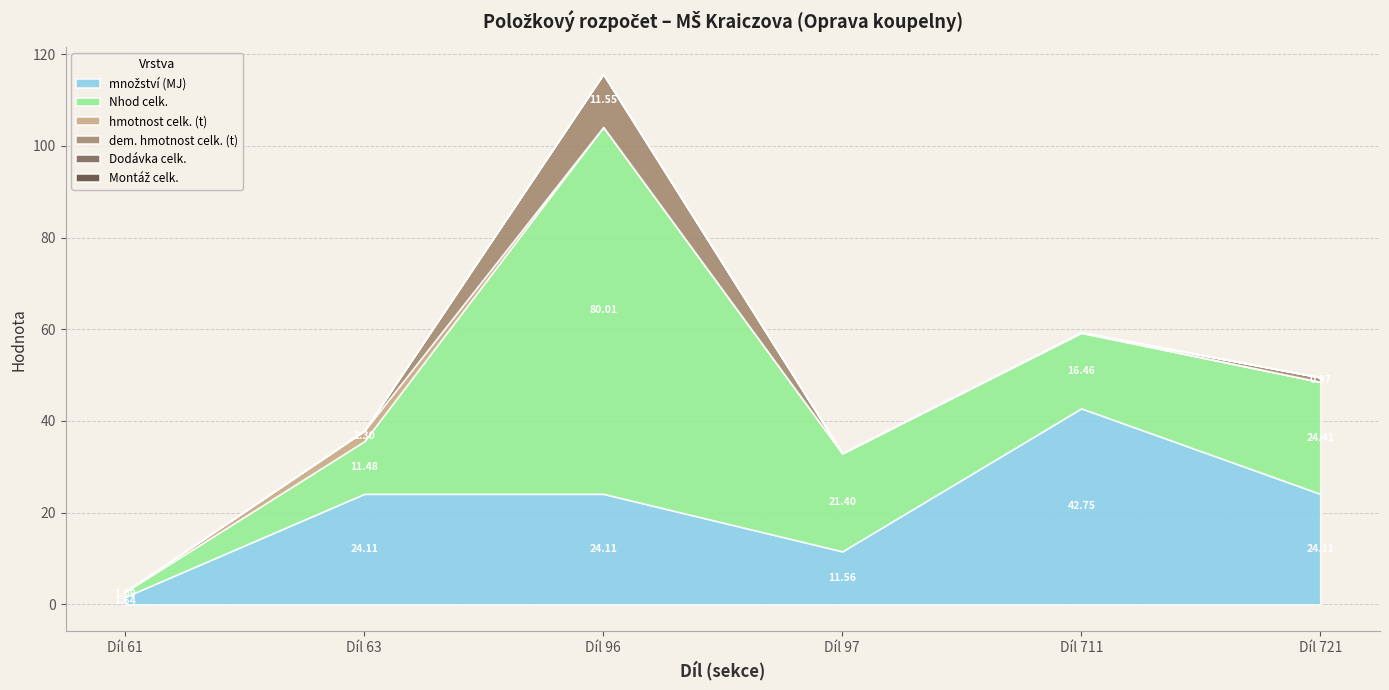

Reading left to right, transcribe all the data shown in this chart.

množství (MJ): Díl 61=1.6	Díl 63=24.1	Díl 96=24.1	Díl 97=11.6	Díl 711=42.8	Díl 721=24.1
Nhod celk.: Díl 61=1.1	Díl 63=11.5	Díl 96=80.0	Díl 97=21.4	Díl 711=16.5	Díl 721=24.4
hmotnost celk. (t): Díl 61=0.0	Díl 63=2.3	Díl 96=0.0	Díl 97=0.0	Díl 711=0.1	Díl 721=0.0
dem. hmotnost celk. (t): Díl 61=0.0	Díl 63=0.0	Díl 96=11.6	Díl 97=0.0	Díl 711=0.0	Díl 721=1.0
Dodávka celk.: Díl 61=0.0	Díl 63=0.0	Díl 96=0.0	Díl 97=0.0	Díl 711=0.0	Díl 721=0.0
Montáž celk.: Díl 61=0.0	Díl 63=0.0	Díl 96=0.0	Díl 97=0.0	Díl 711=0.0	Díl 721=0.0